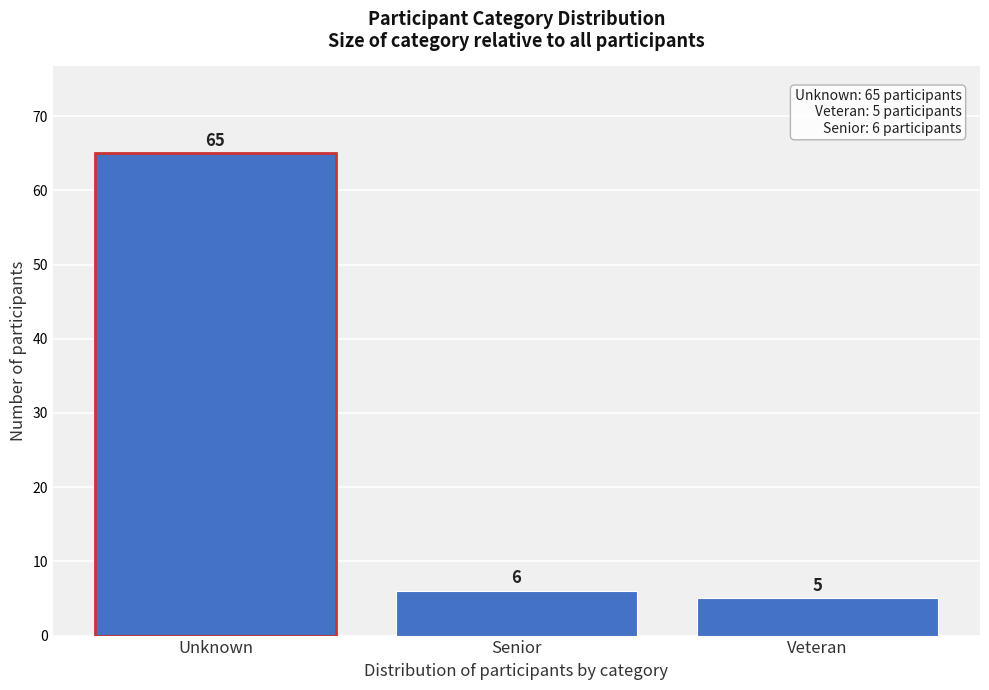

Reading right to left, what are all the values shown in this chart?

Veteran=5	Senior=6	Unknown=65